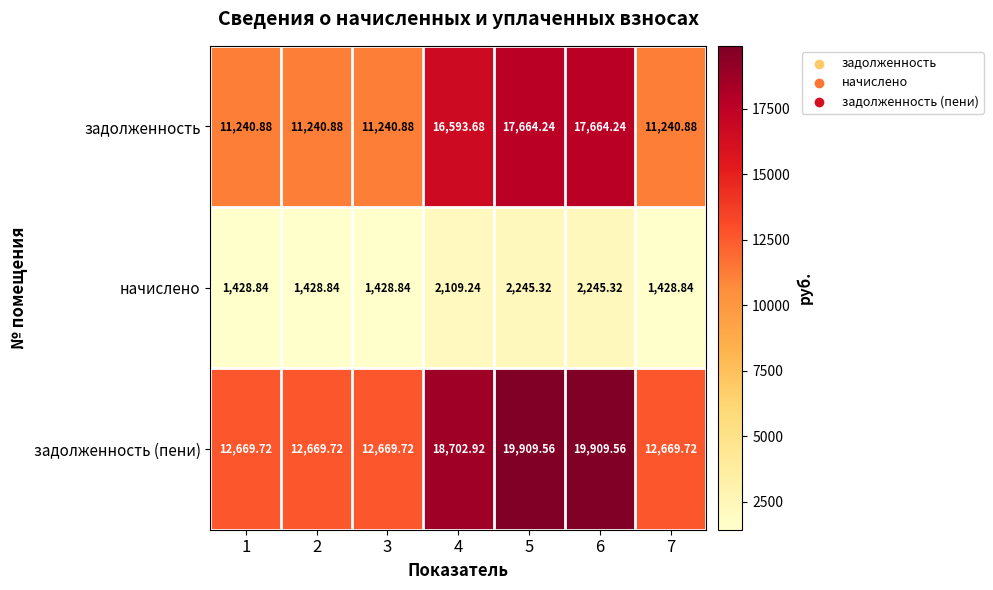

Which series changed the most between 2 and 5?

задолженность (пени)